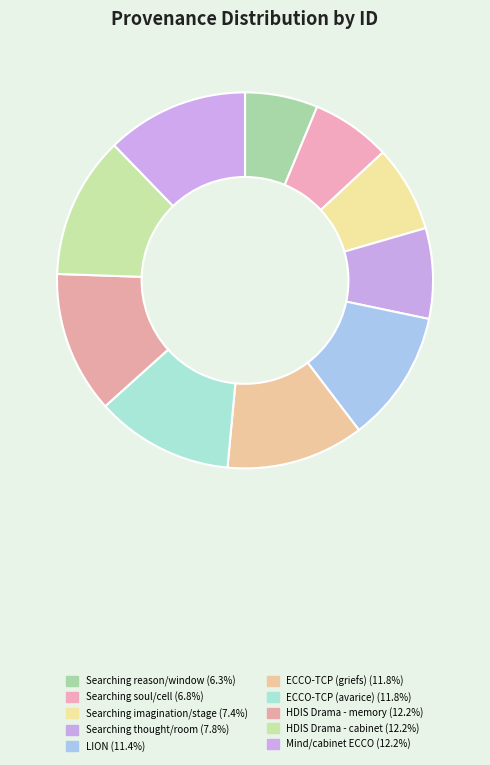

To the nearest percent, what is the difference between the largest and smallest slice percentages?

6%